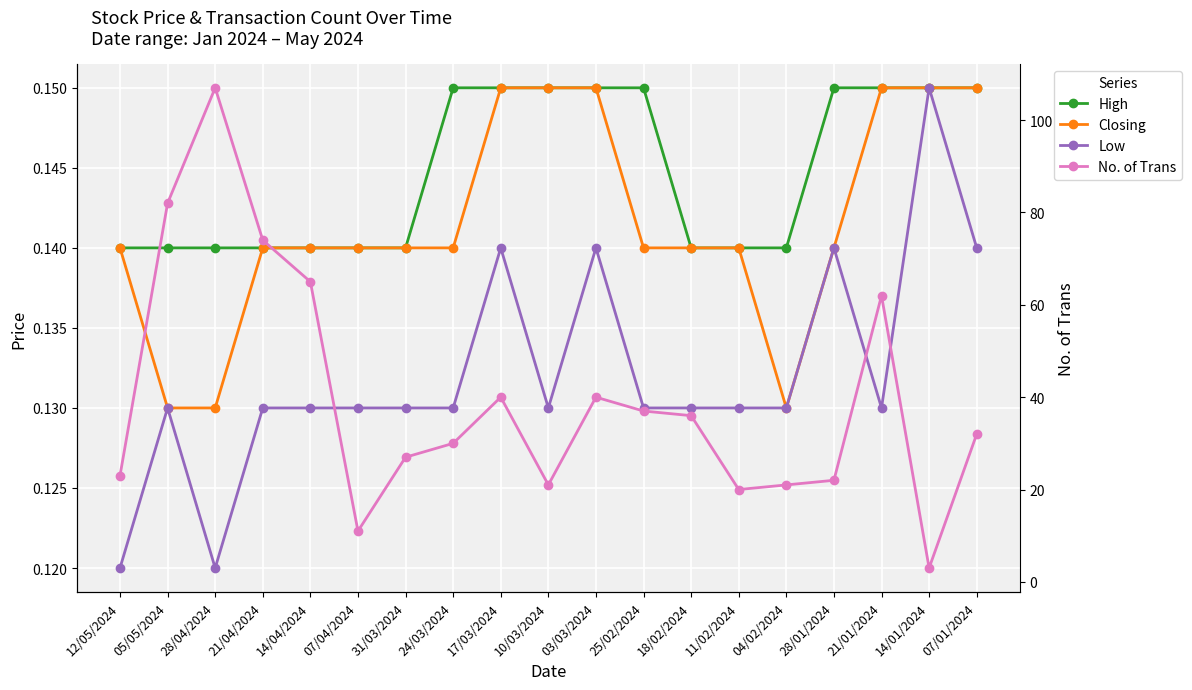

Reading right to left, list all the values displayed in this chart.

High: 07/01/2024=0.1	14/01/2024=0.1	21/01/2024=0.1	28/01/2024=0.1	04/02/2024=0.1	11/02/2024=0.1	18/02/2024=0.1	25/02/2024=0.1	03/03/2024=0.1	10/03/2024=0.1	17/03/2024=0.1	24/03/2024=0.1	31/03/2024=0.1	07/04/2024=0.1	14/04/2024=0.1	21/04/2024=0.1	28/04/2024=0.1	05/05/2024=0.1	12/05/2024=0.1
Closing: 07/01/2024=0.1	14/01/2024=0.1	21/01/2024=0.1	28/01/2024=0.1	04/02/2024=0.1	11/02/2024=0.1	18/02/2024=0.1	25/02/2024=0.1	03/03/2024=0.1	10/03/2024=0.1	17/03/2024=0.1	24/03/2024=0.1	31/03/2024=0.1	07/04/2024=0.1	14/04/2024=0.1	21/04/2024=0.1	28/04/2024=0.1	05/05/2024=0.1	12/05/2024=0.1
Low: 07/01/2024=0.1	14/01/2024=0.1	21/01/2024=0.1	28/01/2024=0.1	04/02/2024=0.1	11/02/2024=0.1	18/02/2024=0.1	25/02/2024=0.1	03/03/2024=0.1	10/03/2024=0.1	17/03/2024=0.1	24/03/2024=0.1	31/03/2024=0.1	07/04/2024=0.1	14/04/2024=0.1	21/04/2024=0.1	28/04/2024=0.1	05/05/2024=0.1	12/05/2024=0.1
No. of Trans: 07/01/2024=32.0	14/01/2024=3.0	21/01/2024=62.0	28/01/2024=22.0	04/02/2024=21.0	11/02/2024=20.0	18/02/2024=36.0	25/02/2024=37.0	03/03/2024=40.0	10/03/2024=21.0	17/03/2024=40.0	24/03/2024=30.0	31/03/2024=27.0	07/04/2024=11.0	14/04/2024=65.0	21/04/2024=74.0	28/04/2024=107.0	05/05/2024=82.0	12/05/2024=23.0